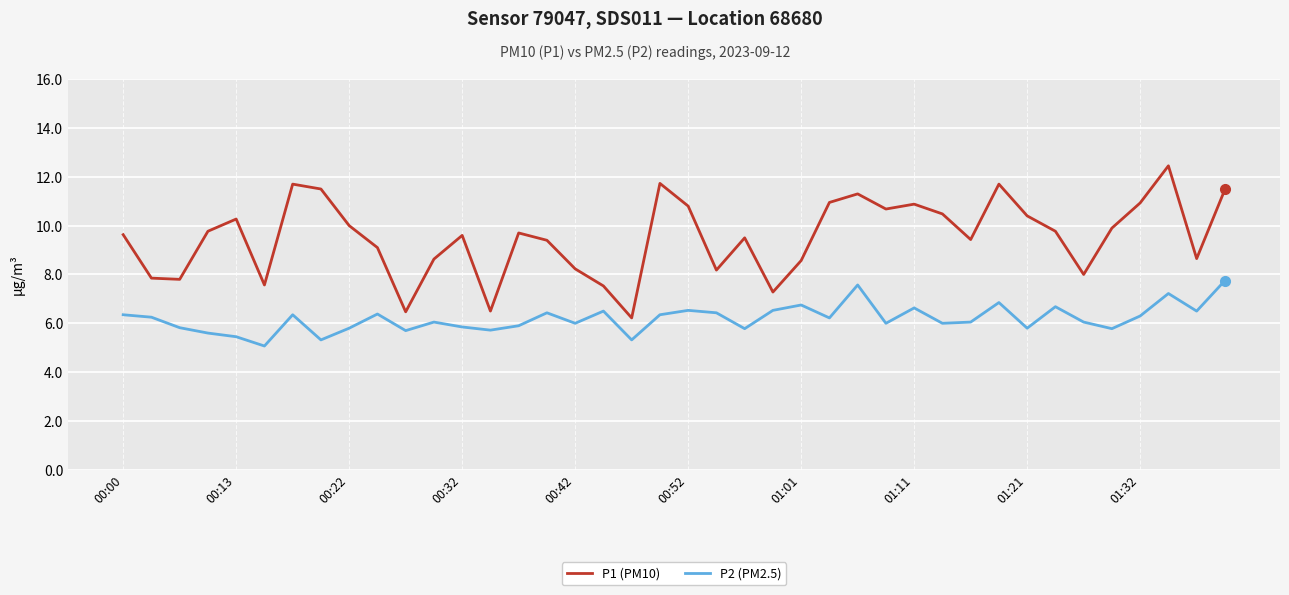

Which series has the largest total across all categories?

P1 (PM10)